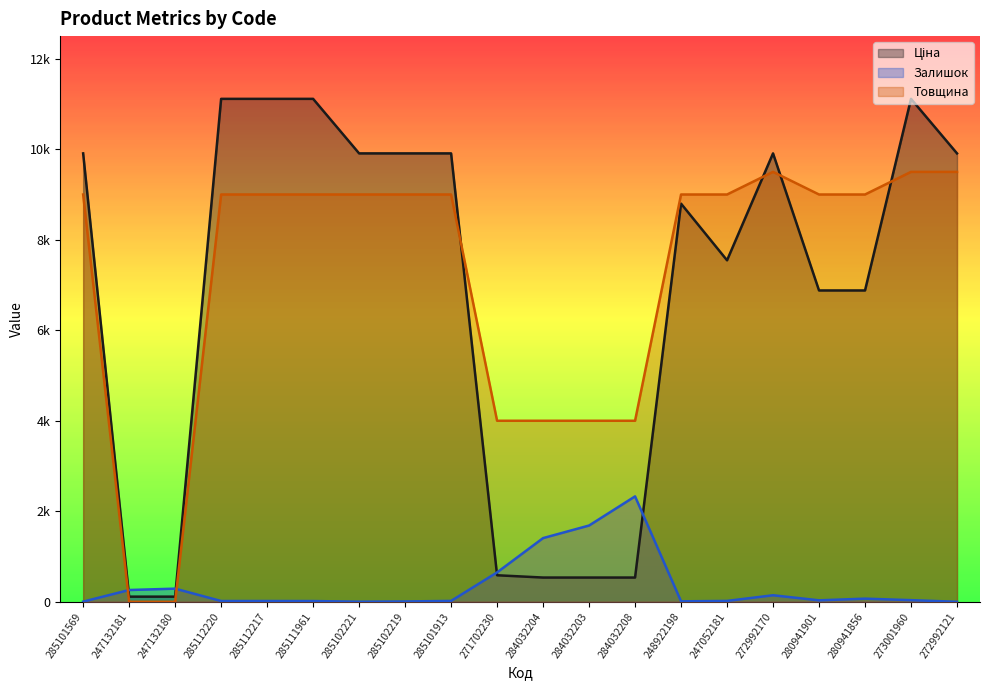

True or false: Товщина has more than 1 interior local peaks.

False